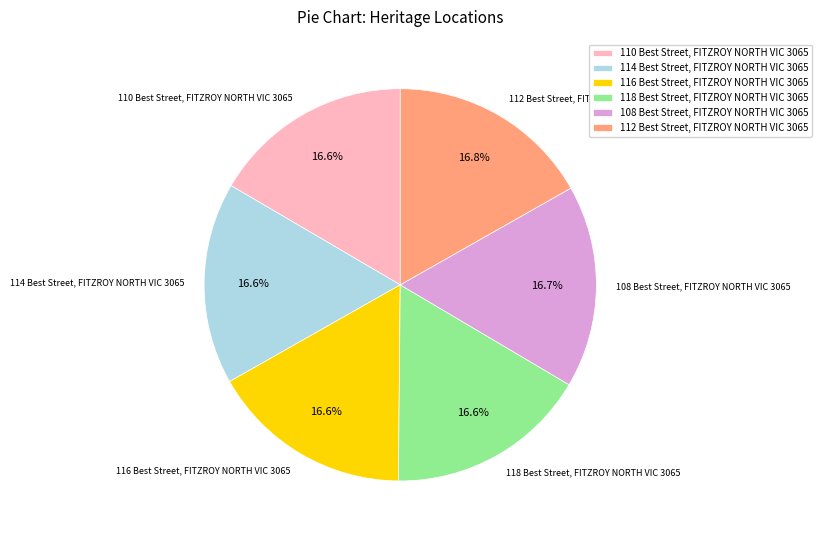

Approximately how many times larger is the value at 110 Best Street, FITZROY NORTH VIC 3065 compared to 114 Best Street, FITZROY NORTH VIC 3065?

1.0